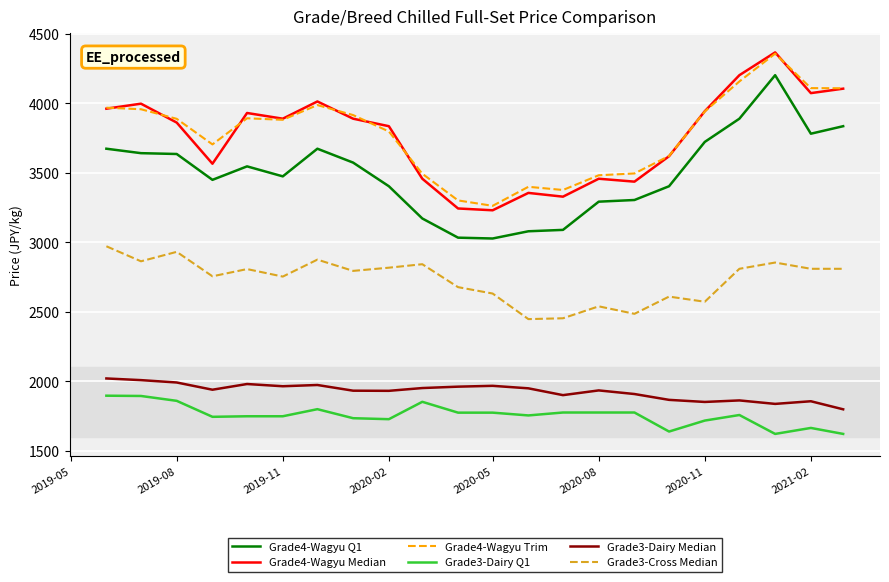

What is the maximum value for Grade4-Wagyu Trim?

4356